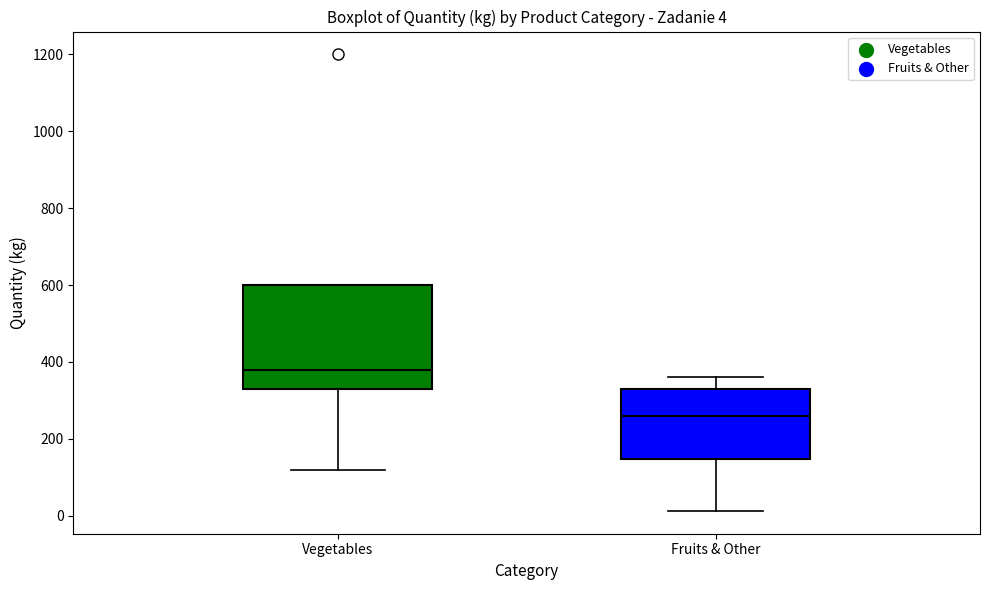

Comparing the boxes themselves (not the whiskers), which one is the tallest?

Vegetables